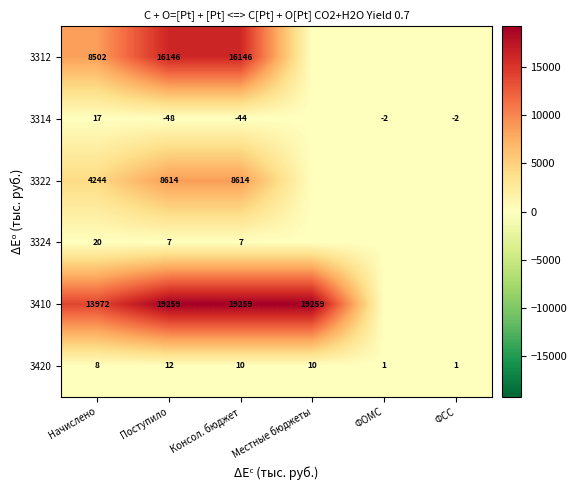

What is the sum of all 3420 values?

42